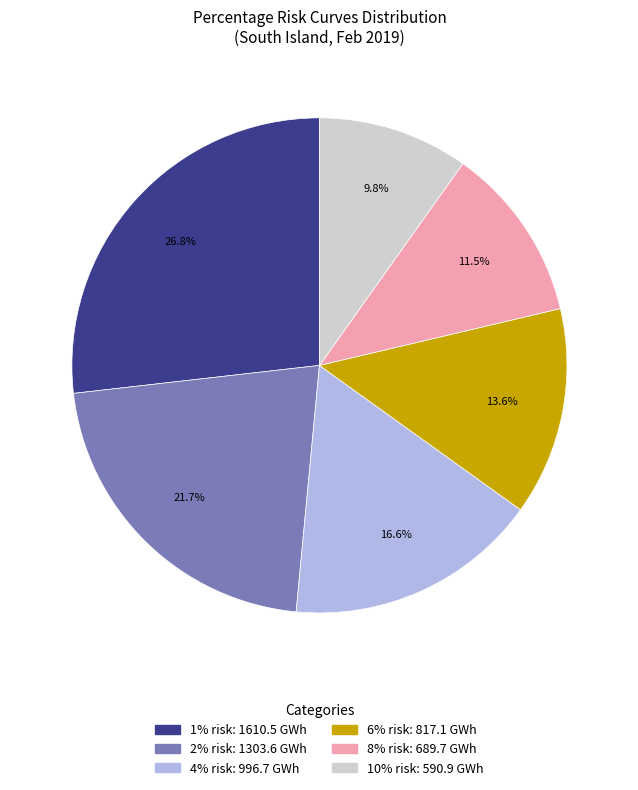

Count the number of slices in the pie.

6